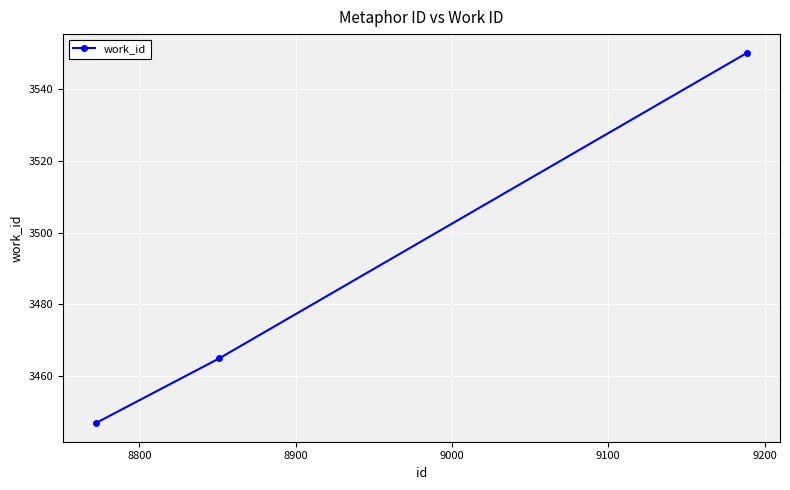

What is the value of the 1st point from the left?

3447